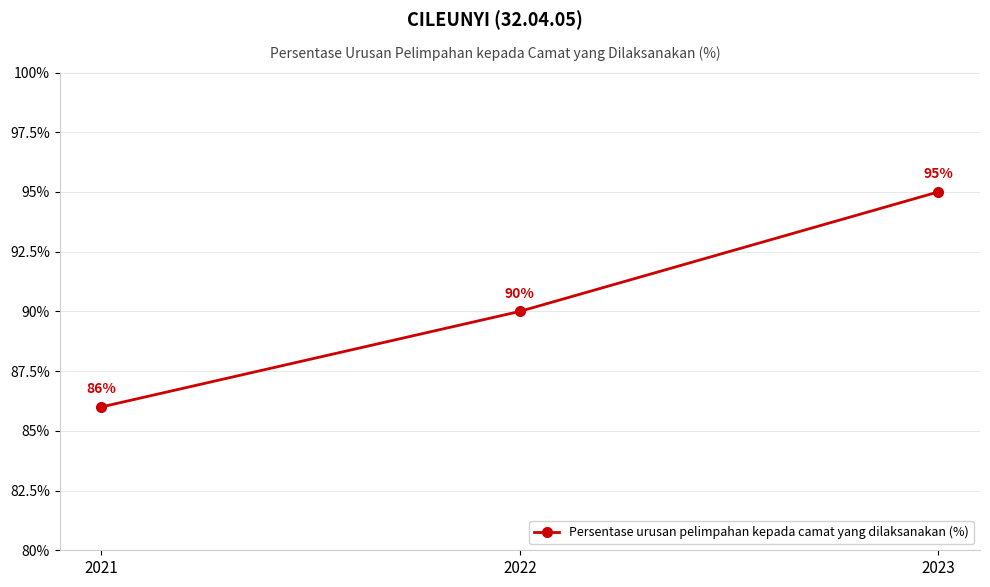

What is the sum of the values at 2023 and 2021?

181